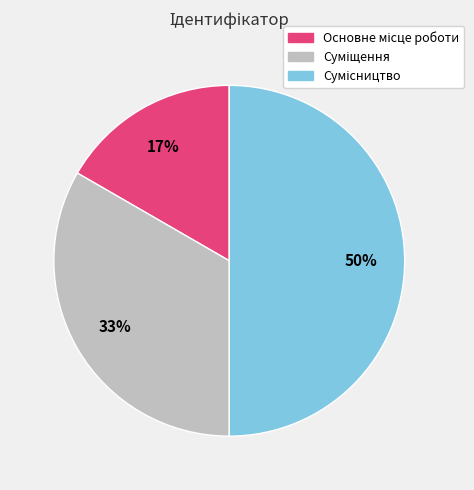

To the nearest percent, what is the average slice percentage?

33%